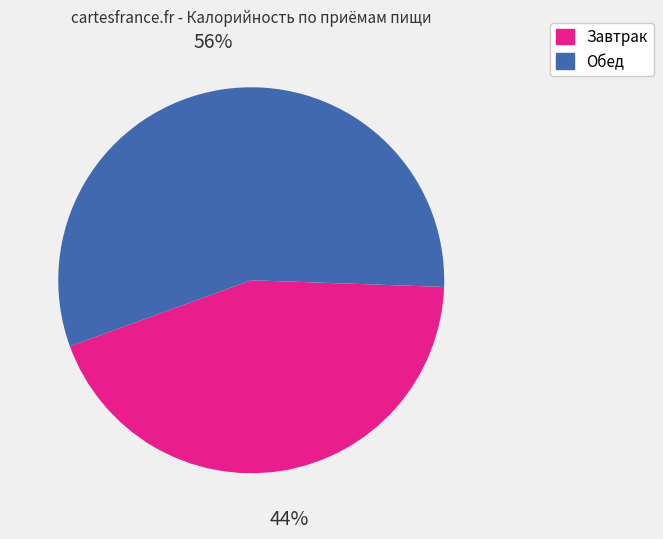

Which slice represents more than half of the pie?

Обед